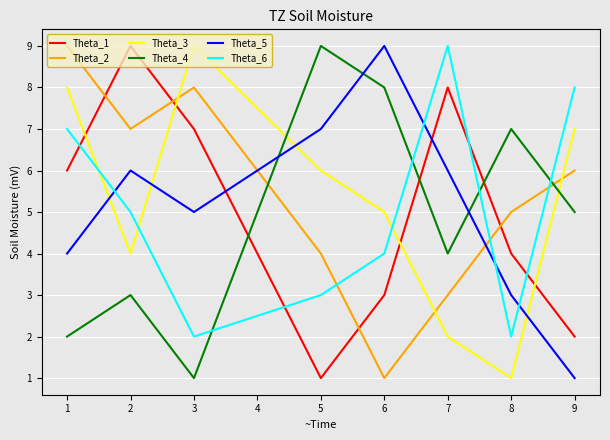

True or false: Theta_5 and Theta_6 cross at least once.

True